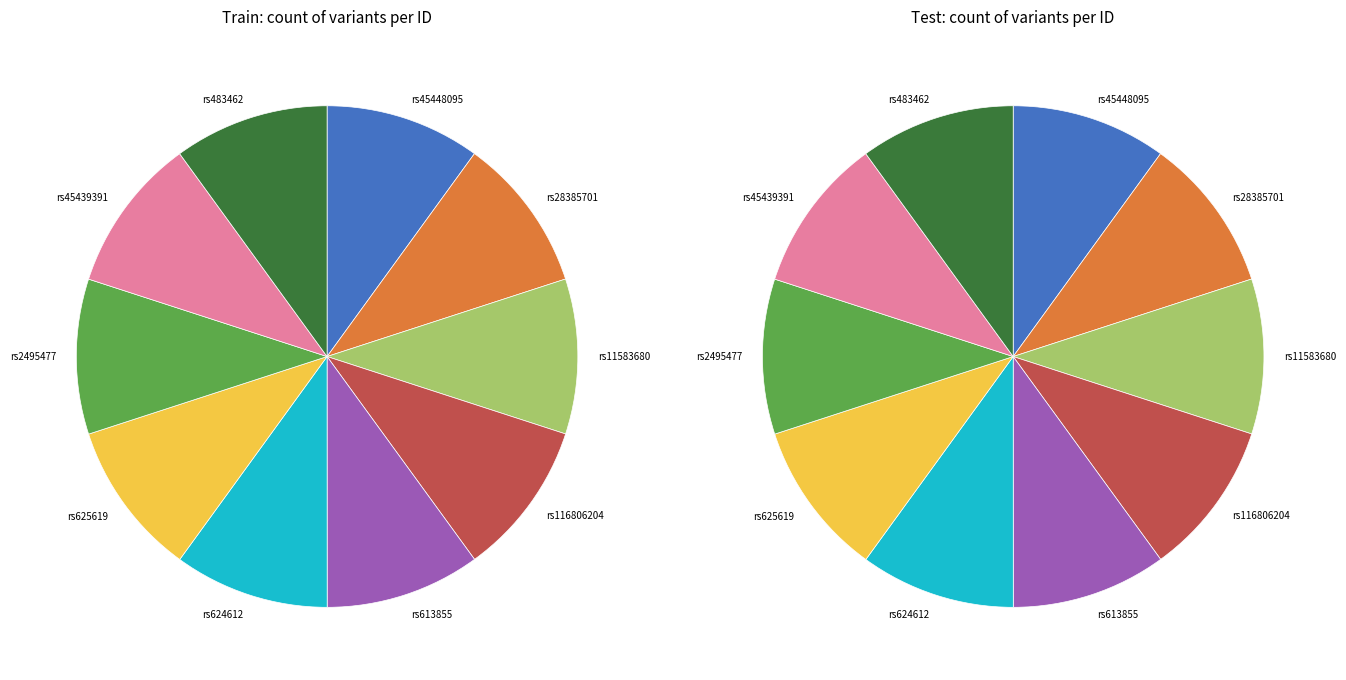

Which category has the biggest portion of the pie?

rs483462